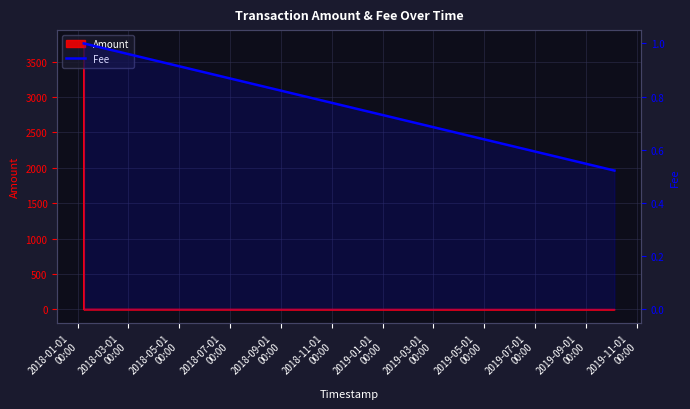

At which label is the value closest to 0?

2018-09-01
00:00